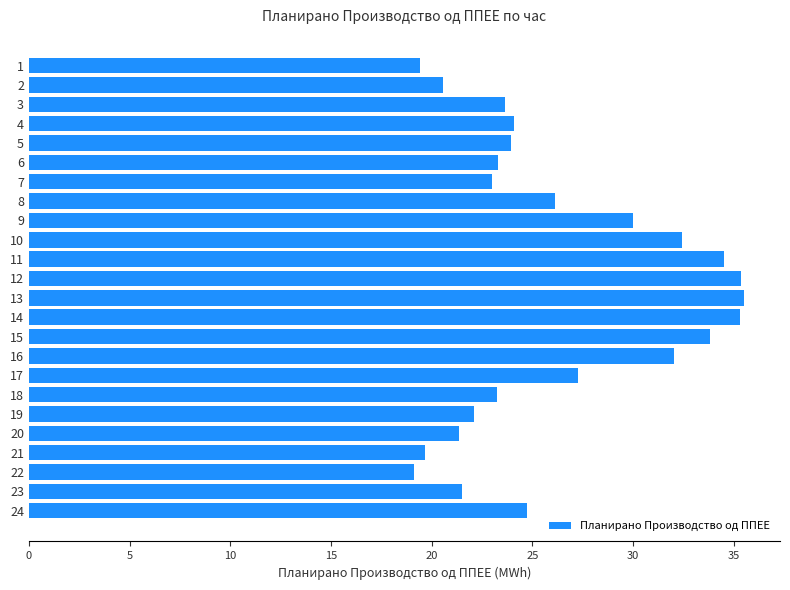

What is the change in value from 13 to 17?

-8.3